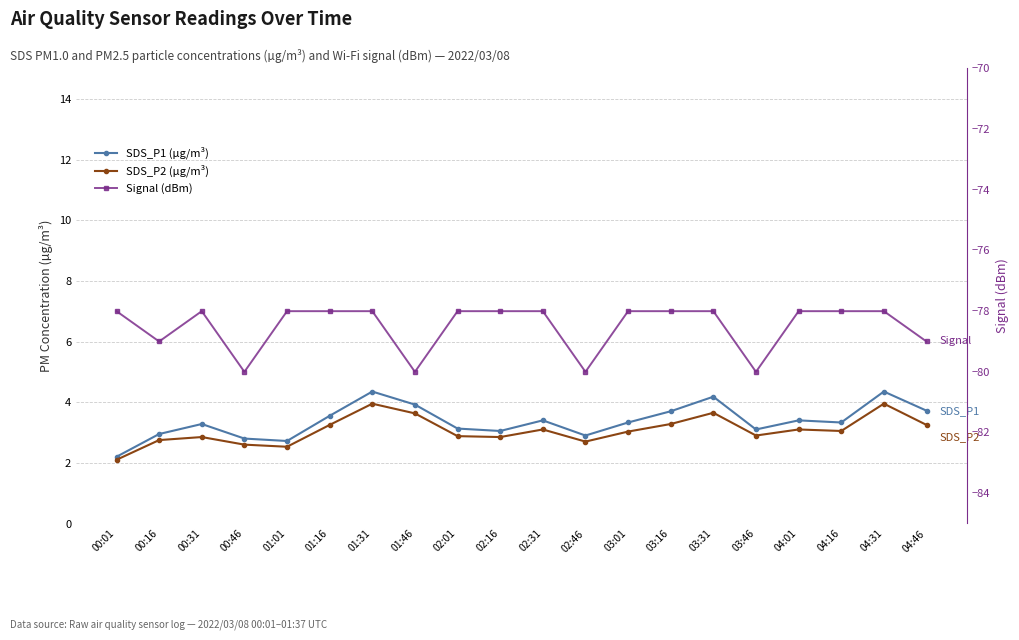

How many interior local valleys does the SDS_P1 (µg/m³) series have?

5